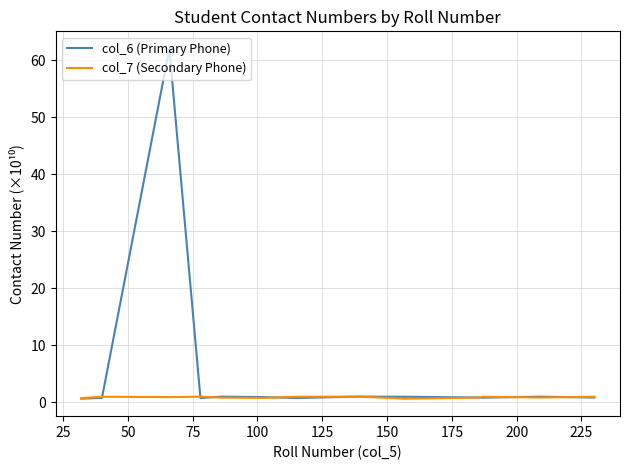

Which series has the largest total across all categories?

col_6 (Primary Phone)